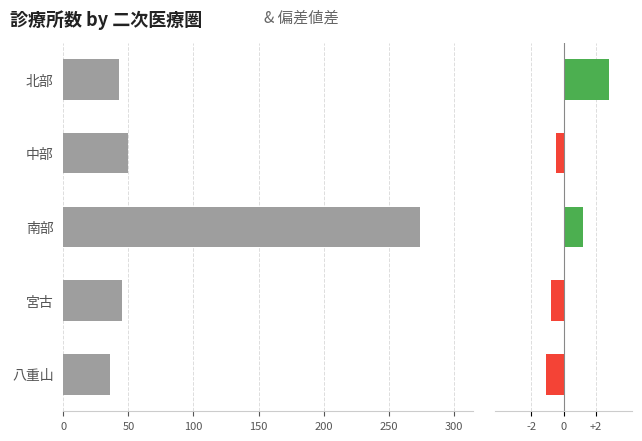

Which series has the widest spread of values?

診療所数